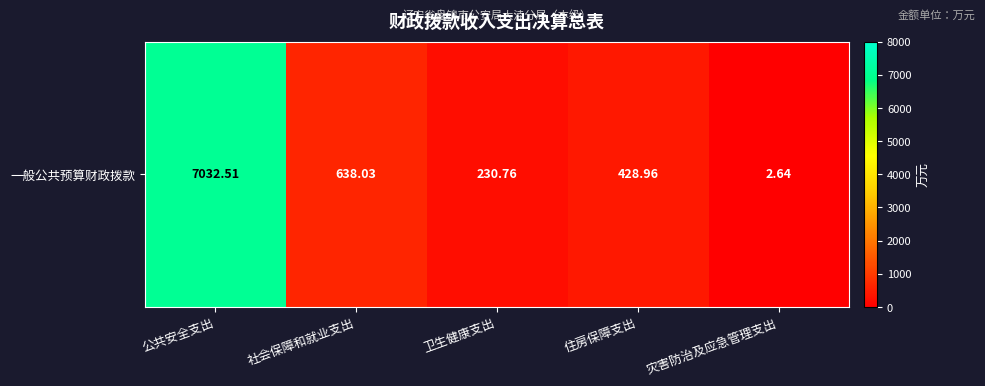

At which category does the chart reach its minimum across all series?

灾害防治及应急管理支出